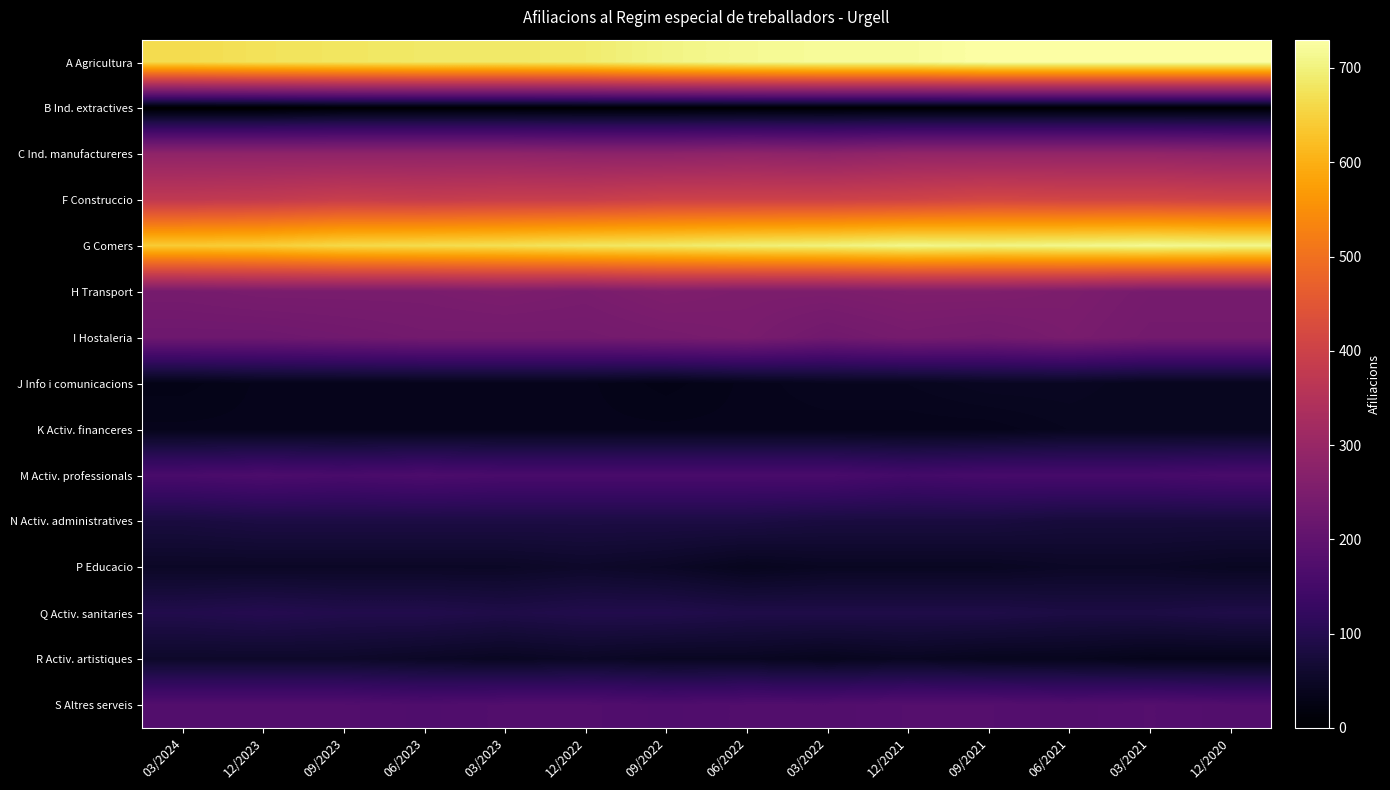

Reading left to right, list all the values displayed in this chart.

A Agricultura: 03/2024=665	12/2023=675	09/2023=680	06/2023=685	03/2023=685	12/2022=690	09/2022=705	06/2022=715	03/2022=720	12/2021=720	09/2021=730	06/2021=730	03/2021=730	12/2020=730
B Ind. extractives: 03/2024=0	12/2023=0	09/2023=5	06/2023=5	03/2023=5	12/2022=5	09/2022=5	06/2022=5	03/2022=5	12/2021=5	09/2021=5	06/2021=5	03/2021=5	12/2020=5
C Ind. manufactureres: 03/2024=285	12/2023=285	09/2023=285	06/2023=285	03/2023=285	12/2022=280	09/2022=280	06/2022=285	03/2022=280	12/2021=290	09/2021=290	06/2021=290	03/2021=290	12/2020=285
F Construccio: 03/2024=375	12/2023=380	09/2023=390	06/2023=385	03/2023=390	12/2022=390	09/2022=400	06/2022=400	03/2022=400	12/2021=405	09/2021=415	06/2021=410	03/2021=410	12/2020=405
G Comers: 03/2024=640	12/2023=645	09/2023=660	06/2023=665	03/2023=670	12/2022=680	09/2022=685	06/2022=695	03/2022=700	12/2021=710	09/2021=705	06/2021=710	03/2021=715	12/2020=710
H Transport: 03/2024=240	12/2023=245	09/2023=245	06/2023=245	03/2023=250	12/2022=245	09/2022=255	06/2022=250	03/2022=250	12/2021=255	09/2021=255	06/2021=250	03/2021=240	12/2020=240
I Hostaleria: 03/2024=225	12/2023=225	09/2023=230	06/2023=235	03/2023=235	12/2022=235	09/2022=240	06/2022=245	03/2022=230	12/2021=240	09/2021=235	06/2021=245	03/2021=235	12/2020=235
J Info i comunicacions: 03/2024=30	12/2023=35	09/2023=35	06/2023=35	03/2023=35	12/2022=35	09/2022=30	06/2022=35	03/2022=40	12/2021=40	09/2021=45	06/2021=45	03/2021=40	12/2020=40
K Activ. financeres: 03/2024=35	12/2023=35	09/2023=35	06/2023=35	03/2023=35	12/2022=35	09/2022=35	06/2022=35	03/2022=35	12/2021=35	09/2021=35	06/2021=40	03/2021=40	12/2020=40
M Activ. professionals: 03/2024=160	12/2023=165	09/2023=160	06/2023=165	03/2023=160	12/2022=160	09/2022=160	06/2022=160	03/2022=160	12/2021=150	09/2021=155	06/2021=155	03/2021=155	12/2020=160
N Activ. administratives: 03/2024=80	12/2023=85	09/2023=85	06/2023=85	03/2023=85	12/2022=85	09/2022=85	06/2022=85	03/2022=80	12/2021=80	09/2021=80	06/2021=75	03/2021=75	12/2020=75
P Educacio: 03/2024=50	12/2023=50	09/2023=50	06/2023=50	03/2023=50	12/2022=55	09/2022=50	06/2022=40	03/2022=45	12/2021=45	09/2021=45	06/2021=50	03/2021=50	12/2020=45
Q Activ. sanitaries: 03/2024=95	12/2023=100	09/2023=95	06/2023=95	03/2023=90	12/2022=95	09/2022=95	06/2022=90	03/2022=90	12/2021=90	09/2021=90	06/2021=85	03/2021=85	12/2020=90
R Activ. artistiques: 03/2024=55	12/2023=55	09/2023=55	06/2023=50	03/2023=45	12/2022=50	09/2022=45	06/2022=45	03/2022=40	12/2021=45	09/2021=40	06/2021=40	03/2021=35	12/2020=35
S Altres serveis: 03/2024=175	12/2023=175	09/2023=175	06/2023=170	03/2023=175	12/2022=175	09/2022=170	06/2022=175	03/2022=175	12/2021=180	09/2021=180	06/2021=175	03/2021=180	12/2020=175